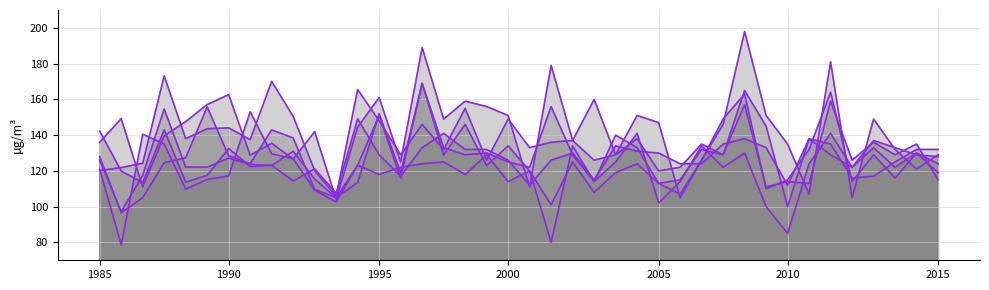

Reading left to right, list all the values displayed in this chart.

Month 4: 120.8	78.6	140.5	135.1	109.8	115.2	117.2	153.1	129.5	126.9	109.2	102.6	123.2	118.0	122.0	124.0	125.0	118.0	129.0	114.0	120.0	80.0	134.0	114.0	125.0	141.0	102.0	114.0	134.0	122.0	130.0	100.0	85.0	124.0	141.0	122.0	133.0	122.0	130.0	124.0
Month 5: 126.1	97.2	117.6	154.6	122.2	122.1	127.1	123.6	123.0	131.0	115.4	105.0	123.2	151.0	116.0	169.0	129.0	146.0	123.0	134.0	120.0	101.0	125.0	108.0	119.0	124.0	113.0	107.0	126.0	149.0	163.0	110.0	115.0	132.0	164.0	114.0	129.0	116.0	130.0	119.0
Month 6: 128.0	96.6	105.0	124.6	127.4	155.8	128.4	124.0	142.9	138.4	109.6	105.1	113.5	152.0	119.0	169.0	133.0	129.0	130.0	125.0	122.0	156.0	129.0	114.0	140.0	133.0	113.0	115.0	132.0	129.0	157.0	111.0	114.0	113.0	159.0	126.0	136.0	129.0	135.0	115.0
Month 7: 136.0	149.2	111.1	139.6	147.6	157.1	162.7	128.8	135.4	126.6	142.0	104.1	144.5	161.0	125.0	189.0	149.0	159.0	156.0	151.0	111.0	179.0	137.0	126.0	129.0	151.0	147.0	105.0	126.0	146.0	198.0	151.0	135.0	107.0	181.0	105.0	149.0	132.0	121.0	129.0
Month 8: 120.1	121.8	124.3	173.1	138.0	143.6	144.1	137.4	170.1	150.5	120.1	105.8	165.5	148.0	129.0	146.0	132.0	155.0	126.0	149.0	133.0	136.0	137.0	160.0	129.0	138.0	120.0	122.0	135.0	129.0	165.0	145.0	100.0	138.0	135.0	116.0	117.0	125.0	132.0	132.0
Month 9: 142.3	120.0	113.4	143.0	113.7	117.5	132.5	122.4	123.2	114.4	121.2	107.5	149.1	129.0	117.0	133.0	141.0	132.0	132.0	126.0	112.0	126.0	130.0	115.0	134.0	131.0	130.0	124.0	124.0	135.0	138.0	133.0	112.0	138.0	129.0	122.0	137.0	133.0	129.0	128.0